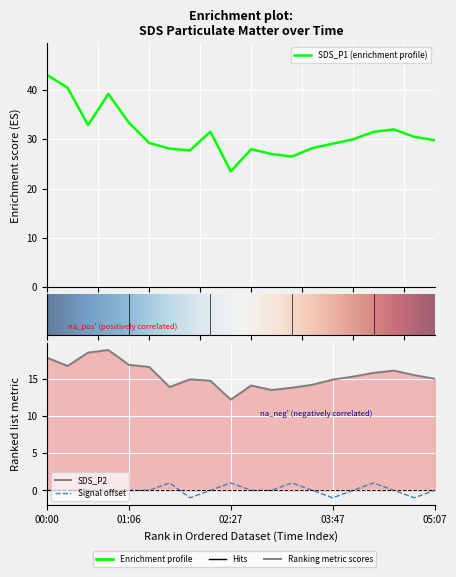

At 01:06, list the series in order from largest to smallest.

SDS_P1, SDS_P2, Signal